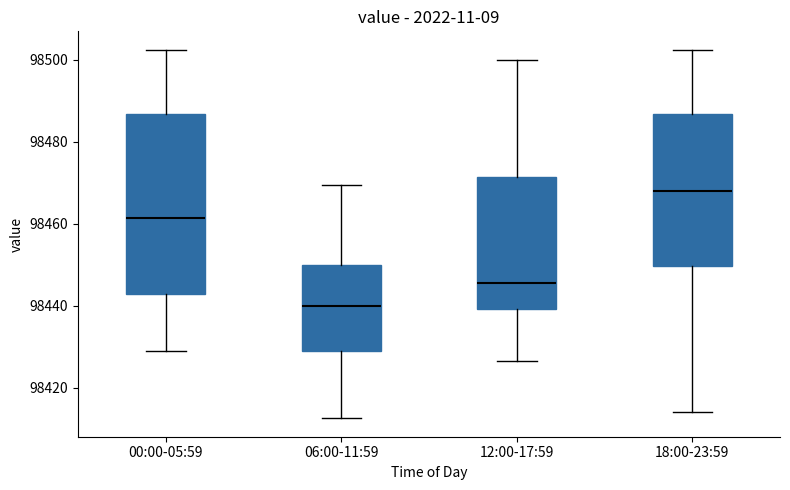

Reading left to right, read every box against the y-axis: the position of its median line, the range the box covers, and the ends of its whiskers. The values are not printed on the chart, so give them approximately, as read against the axis.

00:00-05:59: median 98462, box 98442 to 98486, whiskers 98430 to 98502
06:00-11:59: median 98440, box 98428 to 98450, whiskers 98412 to 98470
12:00-17:59: median 98446, box 98440 to 98472, whiskers 98426 to 98500
18:00-23:59: median 98468, box 98450 to 98486, whiskers 98414 to 98502